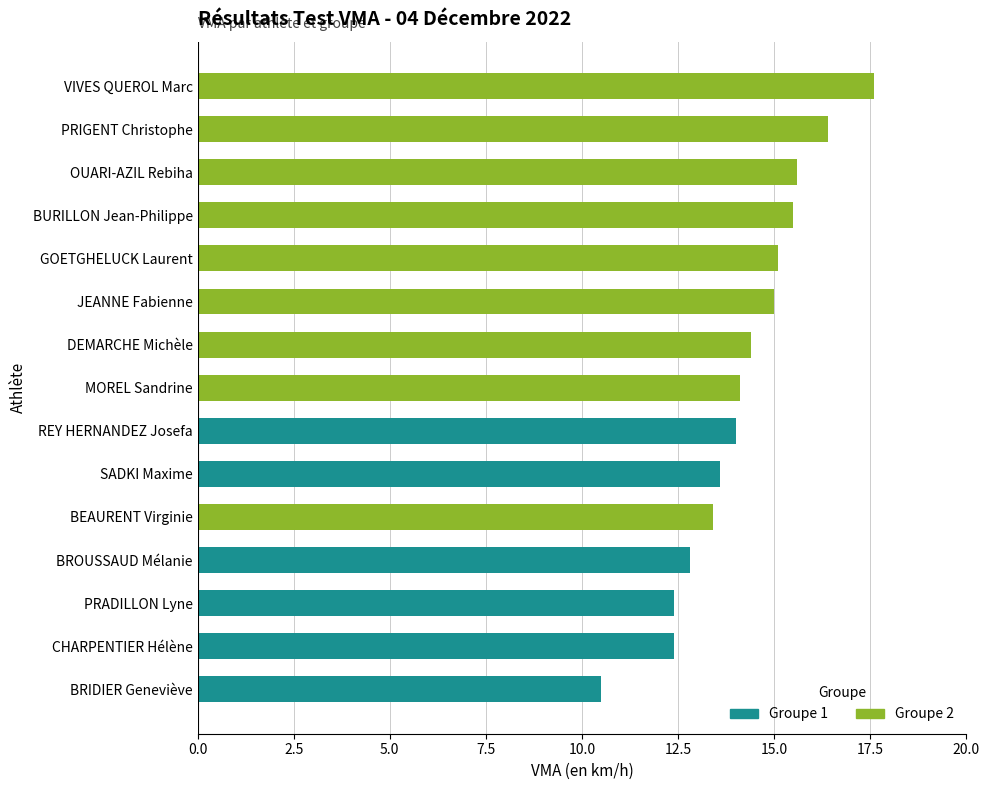

The Groupe 1 series shows 13.6 at SADKI Maxime. True or false?

True